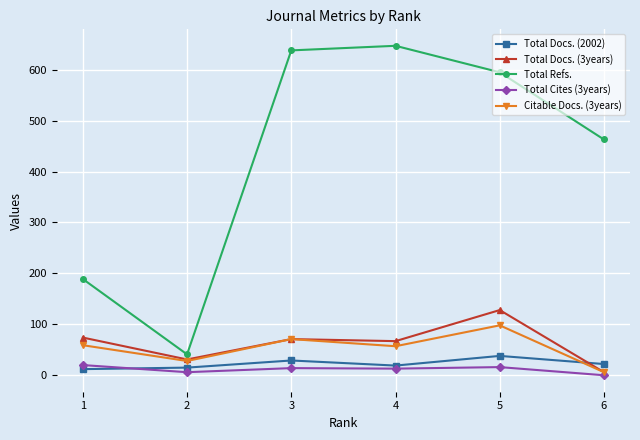

What is the value of the Total Docs. (2002) point at the 5th from the left?

38